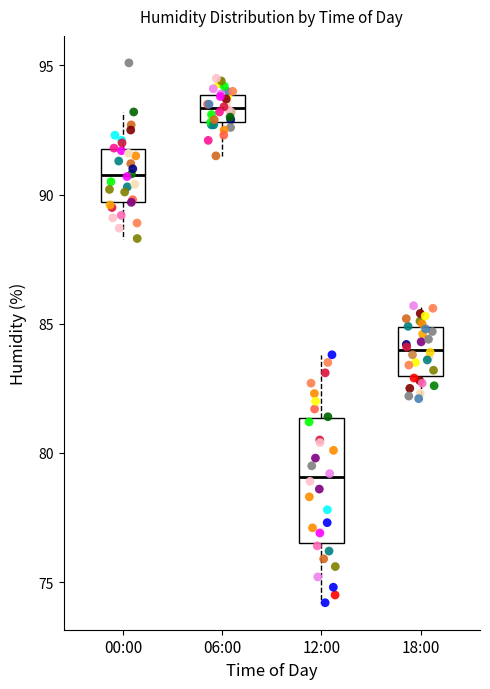

Where does the upper whisker of the box for 12:00 end on the y-axis? The values are not printed on the chart, so give them approximately, as read against the axis.

84.0